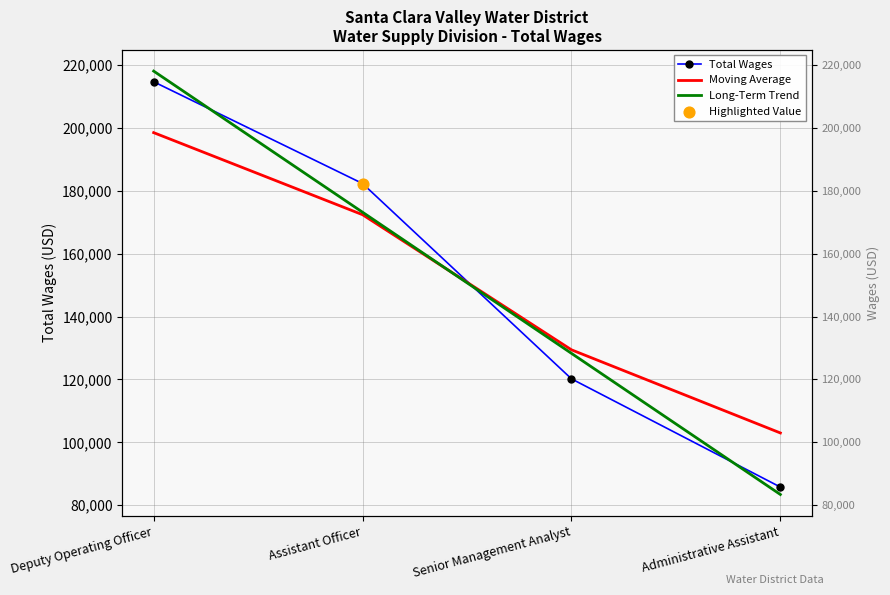

What are all the series names shown in the legend?

Total Wages, Moving Average, Long-Term Trend